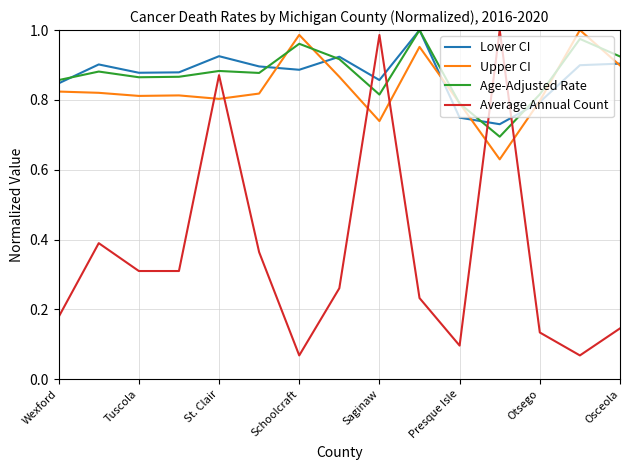

Which series ends up on top after the final intersection of Upper CI and Average Annual Count?

Upper CI